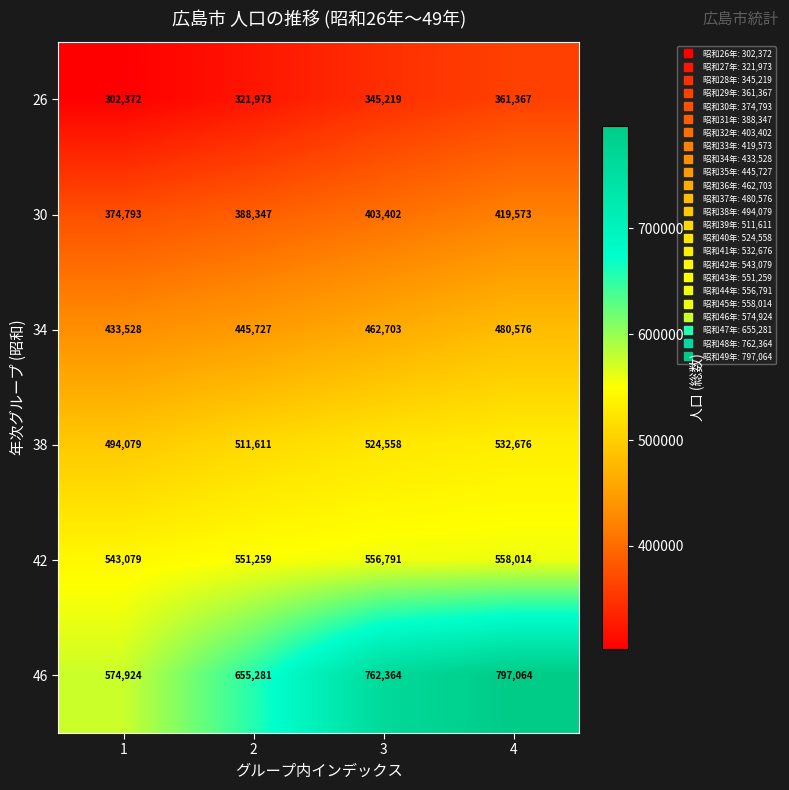

How many series are shown in this chart?

6